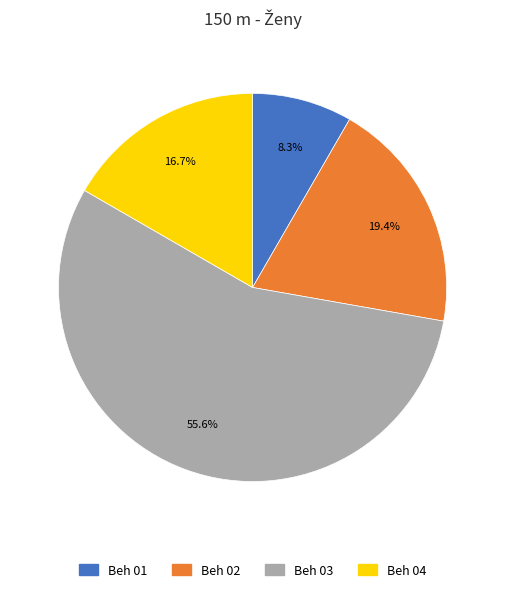

How many segments does this pie chart have?

4